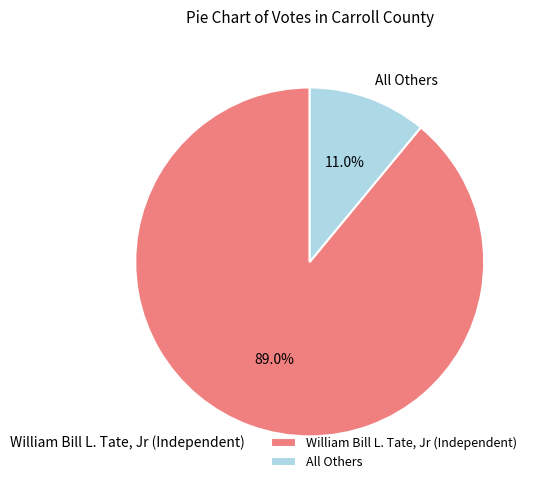

Is it true that All Others is 11% of the pie?

True